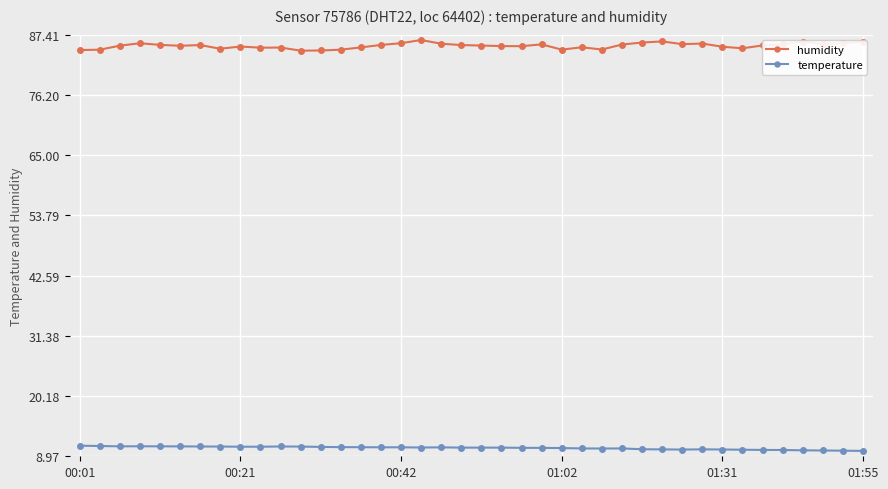

What is the value of the humidity point at the 34th from the left?

84.9